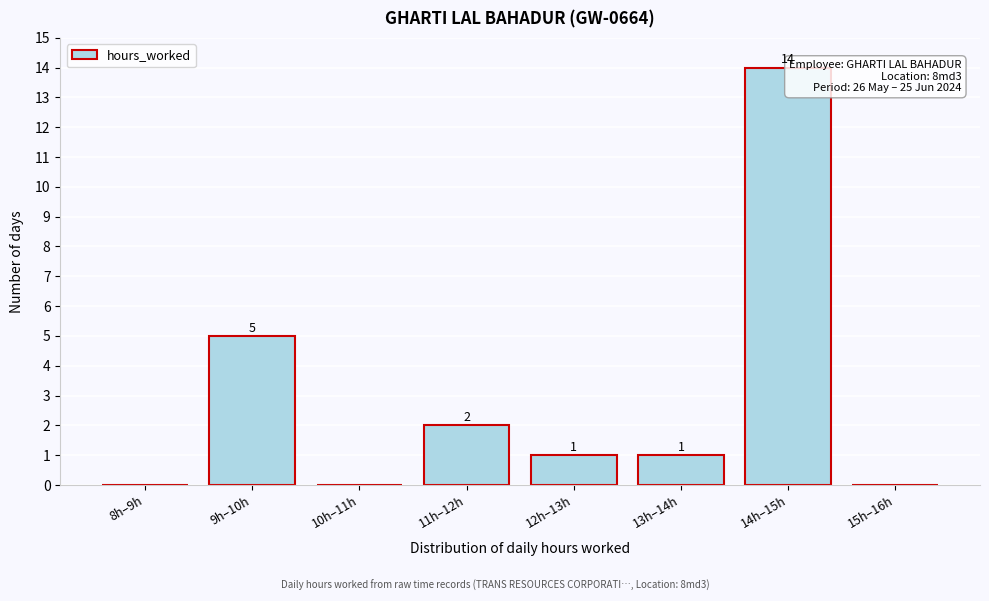

Reading left to right, list all the values displayed in this chart.

8h–9h=0	9h–10h=5	10h–11h=0	11h–12h=2	12h–13h=1	13h–14h=1	14h–15h=14	15h–16h=0